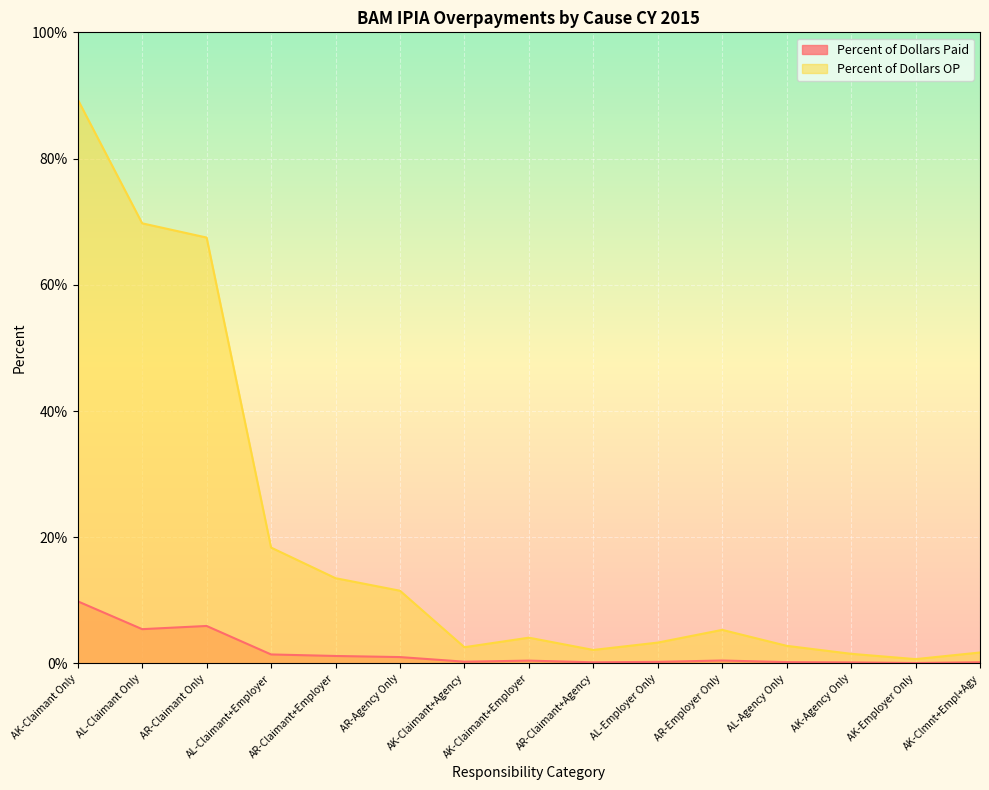

What are all the series names shown in the legend?

Percent of Dollars Paid, Percent of Dollars OP